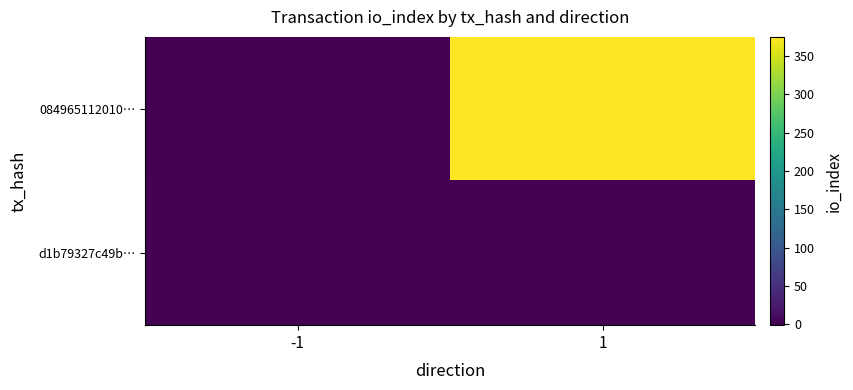

What is the greatest value displayed?

375